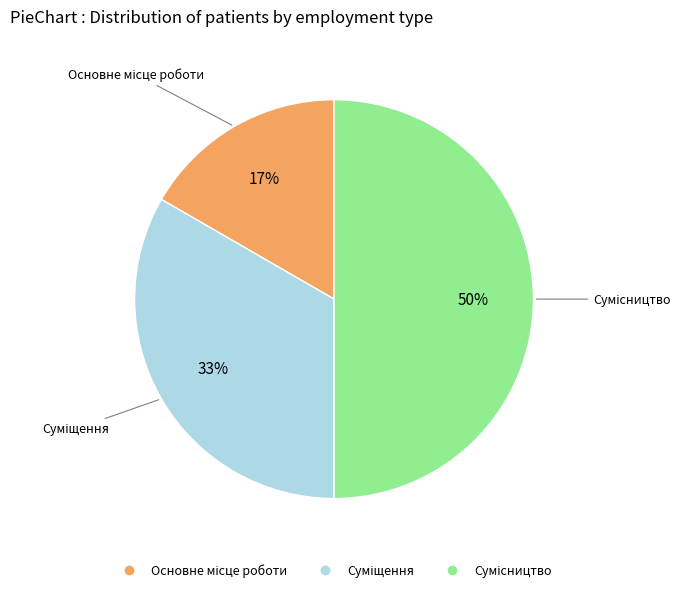

To the nearest percent, what is the average slice percentage?

33%